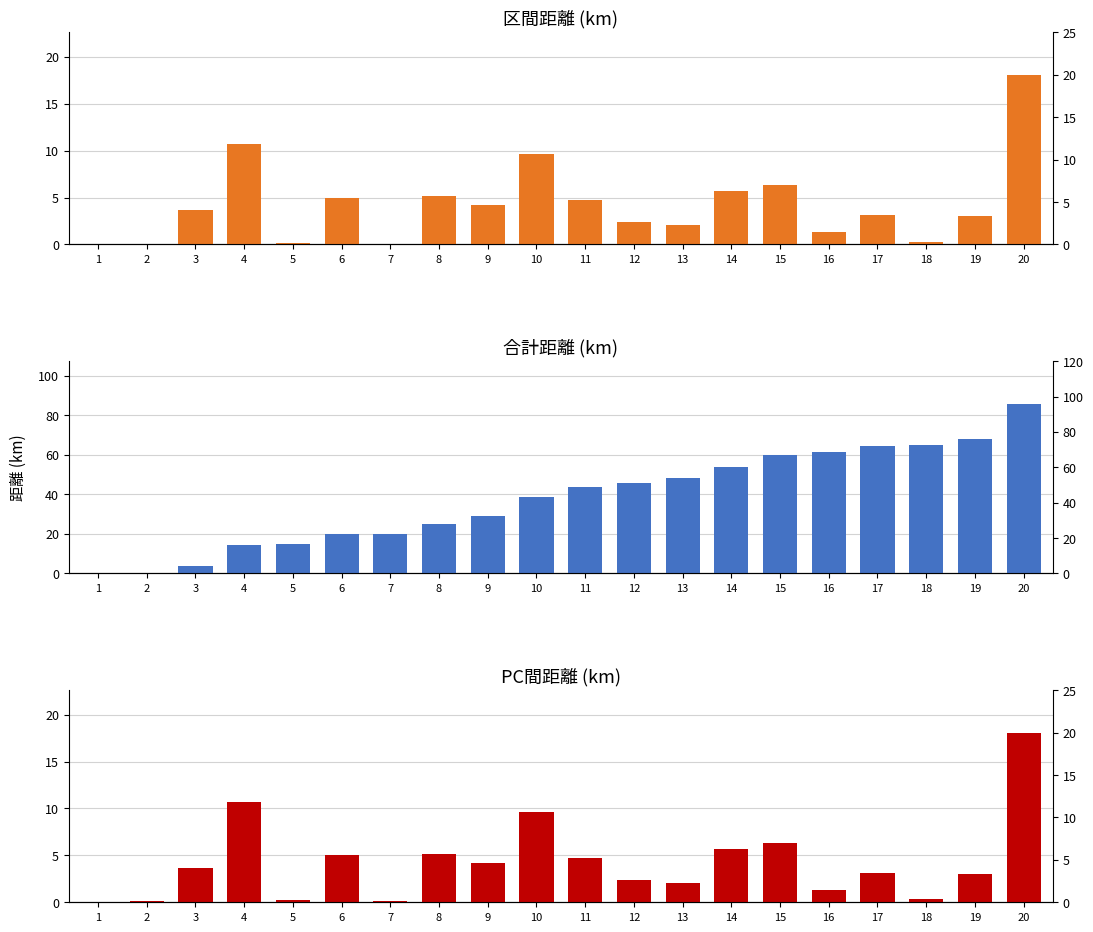

Rank the series by their maximum value, from highest to lowest.

合計距離, 区間距離, PC間距離